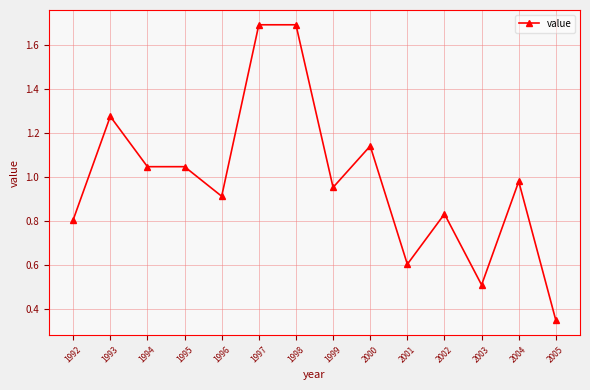

Which has a higher value, 1997 or 2004?

1997